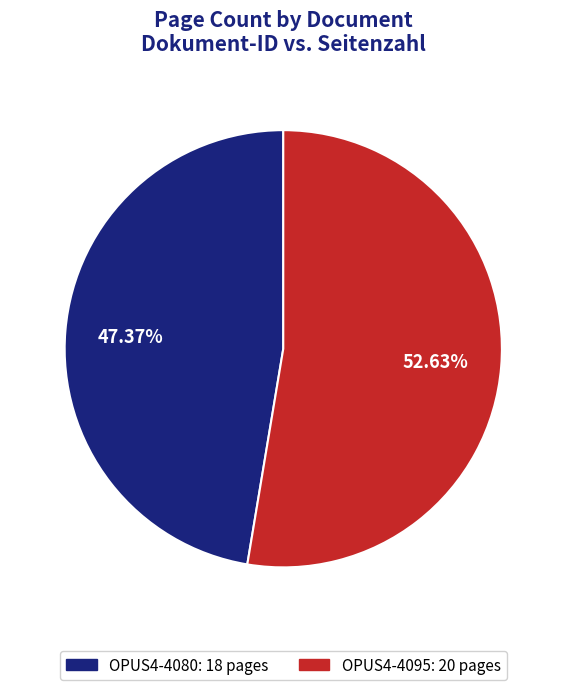

How many slices are in this pie chart?

2